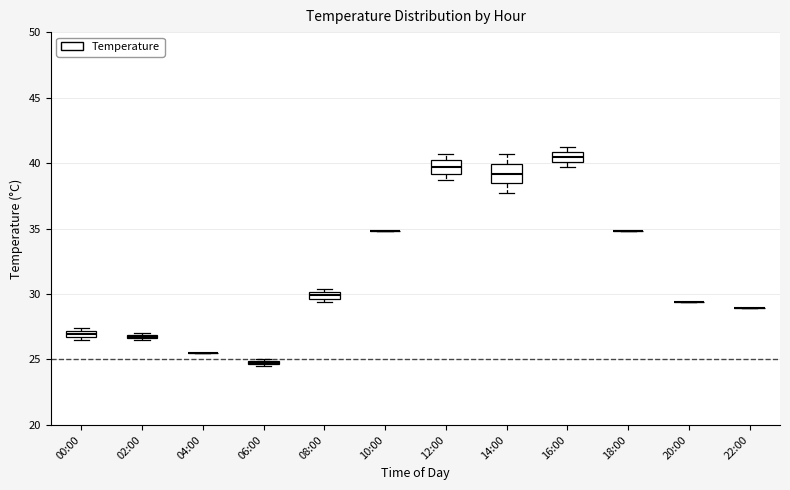

Where is the lower edge of the box for 08:00 on the y-axis? The values are not printed on the chart, so give them approximately, as read against the axis.

29.5